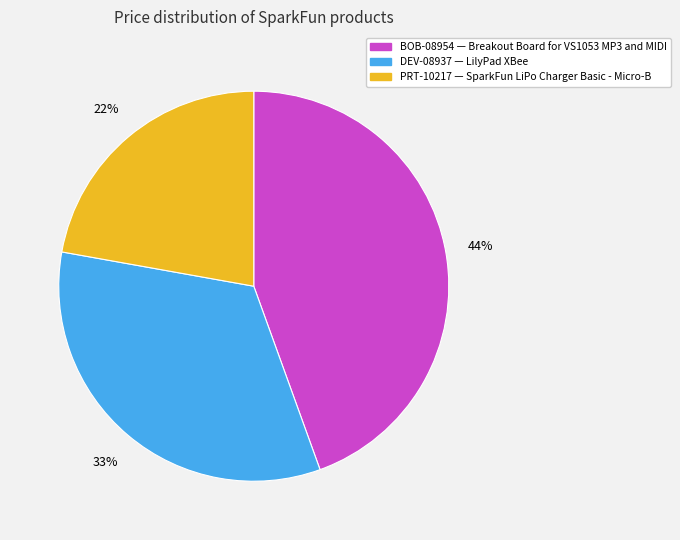

To the nearest percent, what is the average slice percentage?

33%